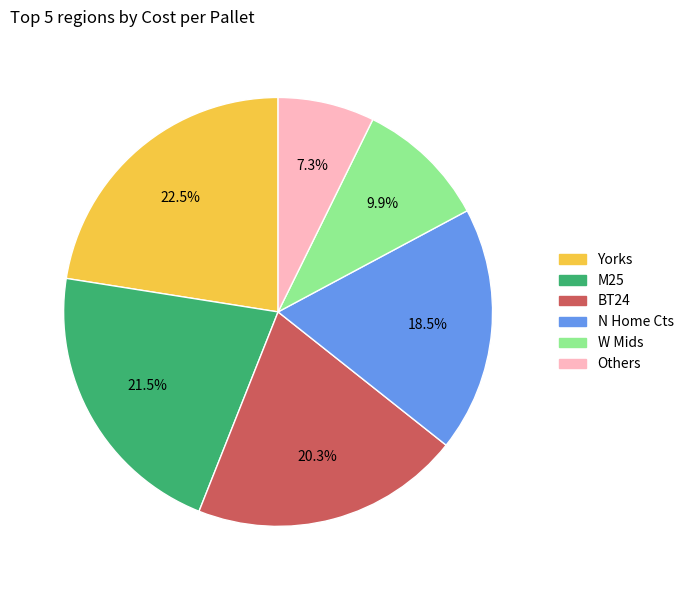

To the nearest percent, what is the average slice percentage?

17%